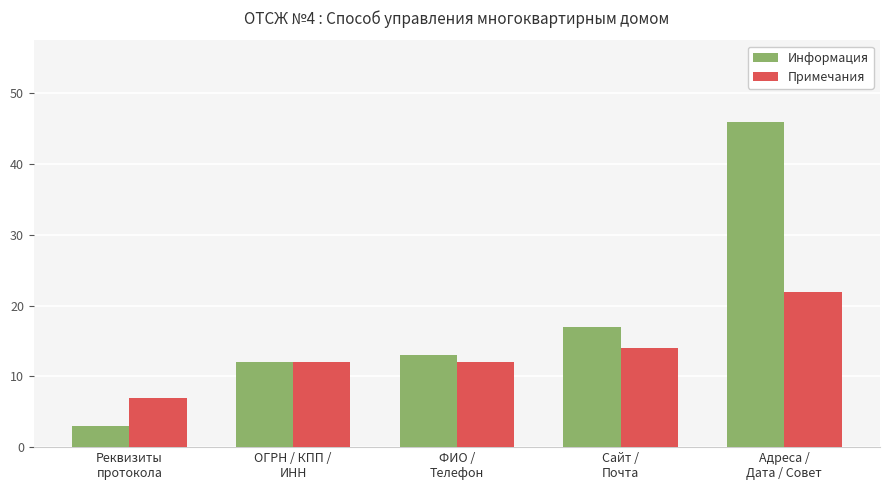

What is the label of the 4th bar from the right?

ОГРН / КПП /
ИНН